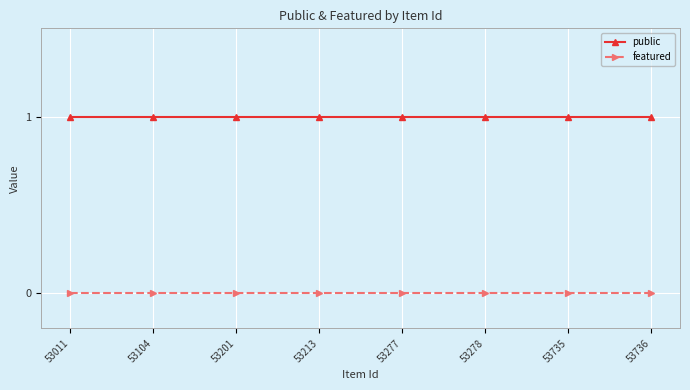

What are all the series names shown in the legend?

public, featured